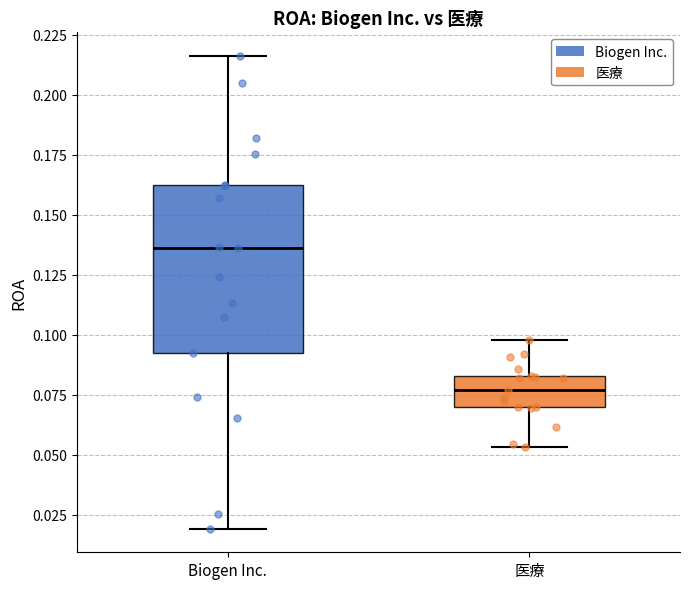

Reading left to right, transcribe this box plot: for each box, give where its median line is, the range the box spans, and where its two whiskers end, as read against the y-axis. The values are not printed on the chart, so give them approximately, as read against the axis.

Biogen Inc.: median 0.135, box 0.090 to 0.165, whiskers 0.020 to 0.215
医療: median 0.075, box 0.070 to 0.085, whiskers 0.055 to 0.100